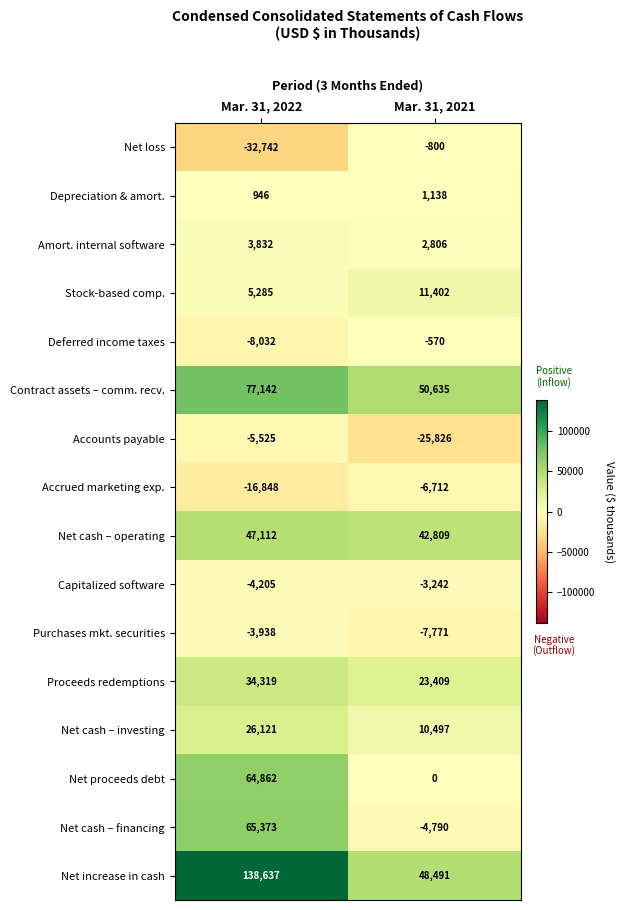

Which series has the largest total across all categories?

Net increase in cash